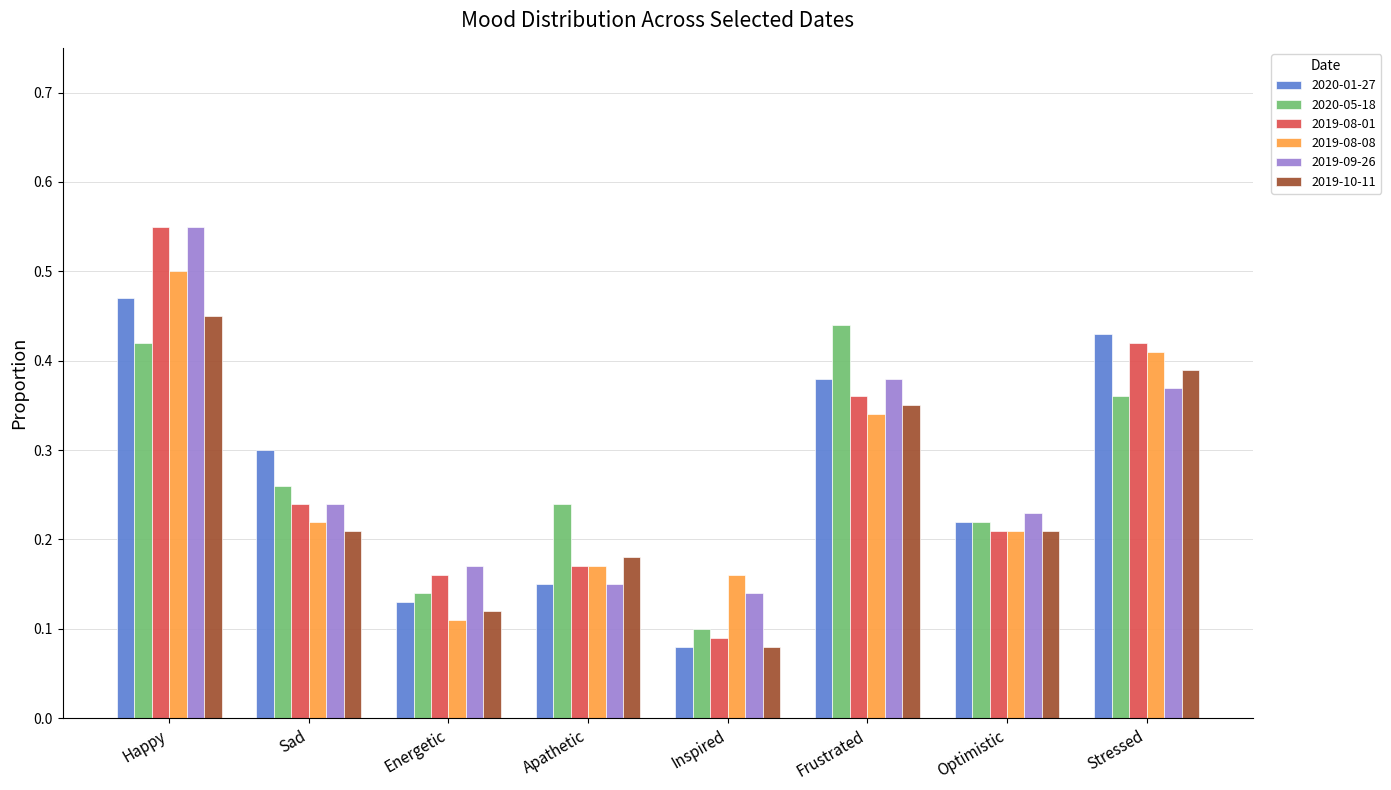

What is the sum of all 2019-09-26 values?

2.2